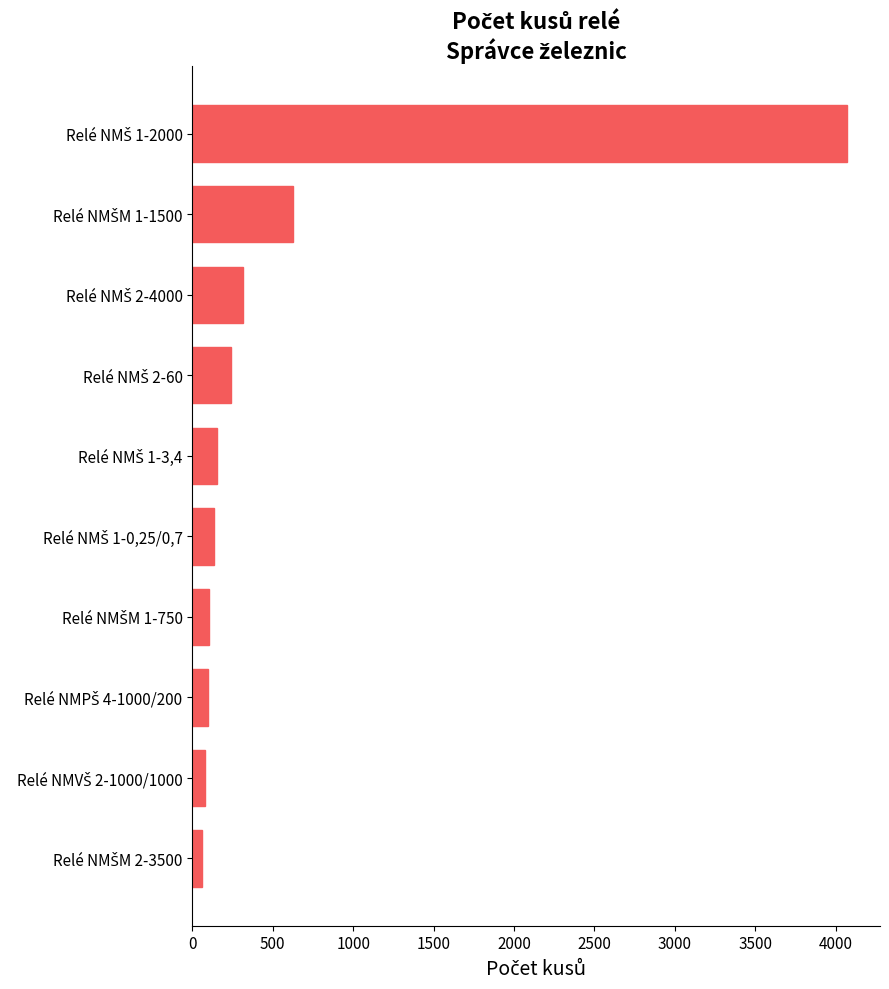

What is the greatest value displayed?

4072